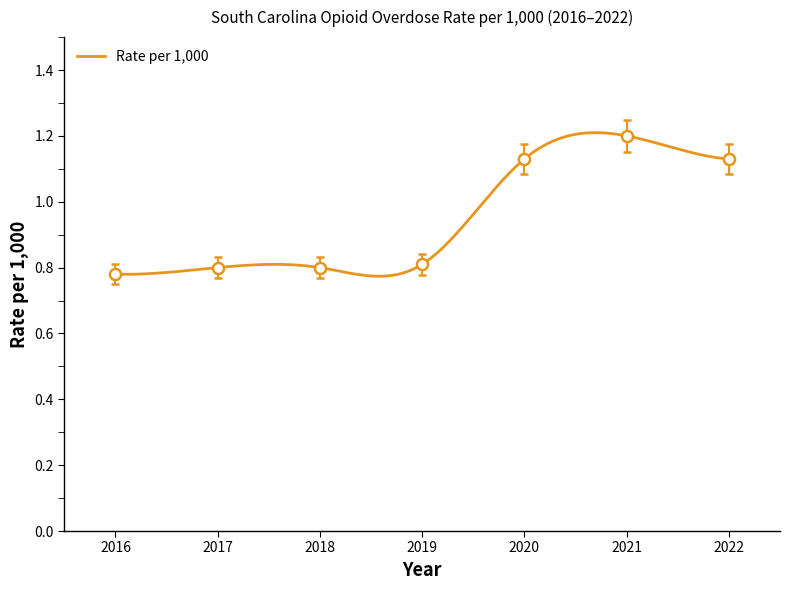

How many lines are shown in the chart?

1